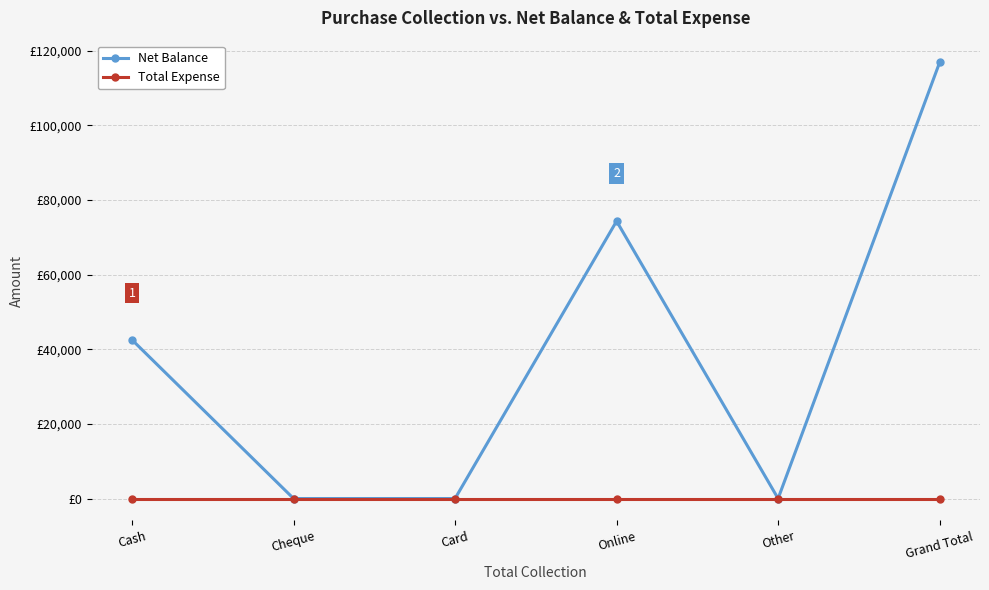

True or false: Total Expense and Net Balance cross at least once.

False